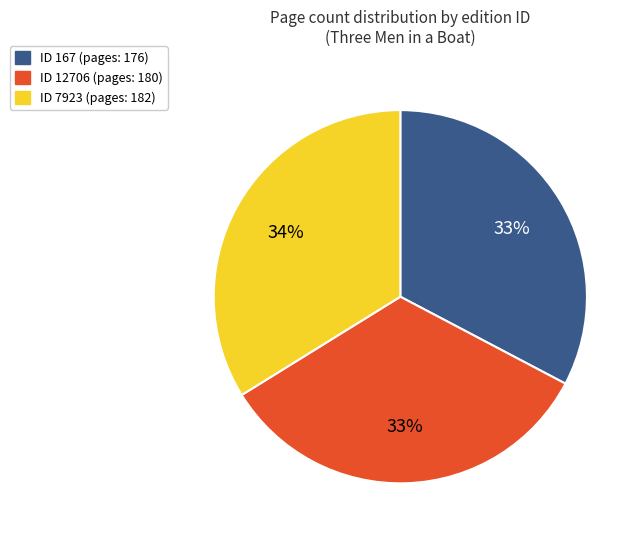

To the nearest percent, what is the average slice percentage?

33%